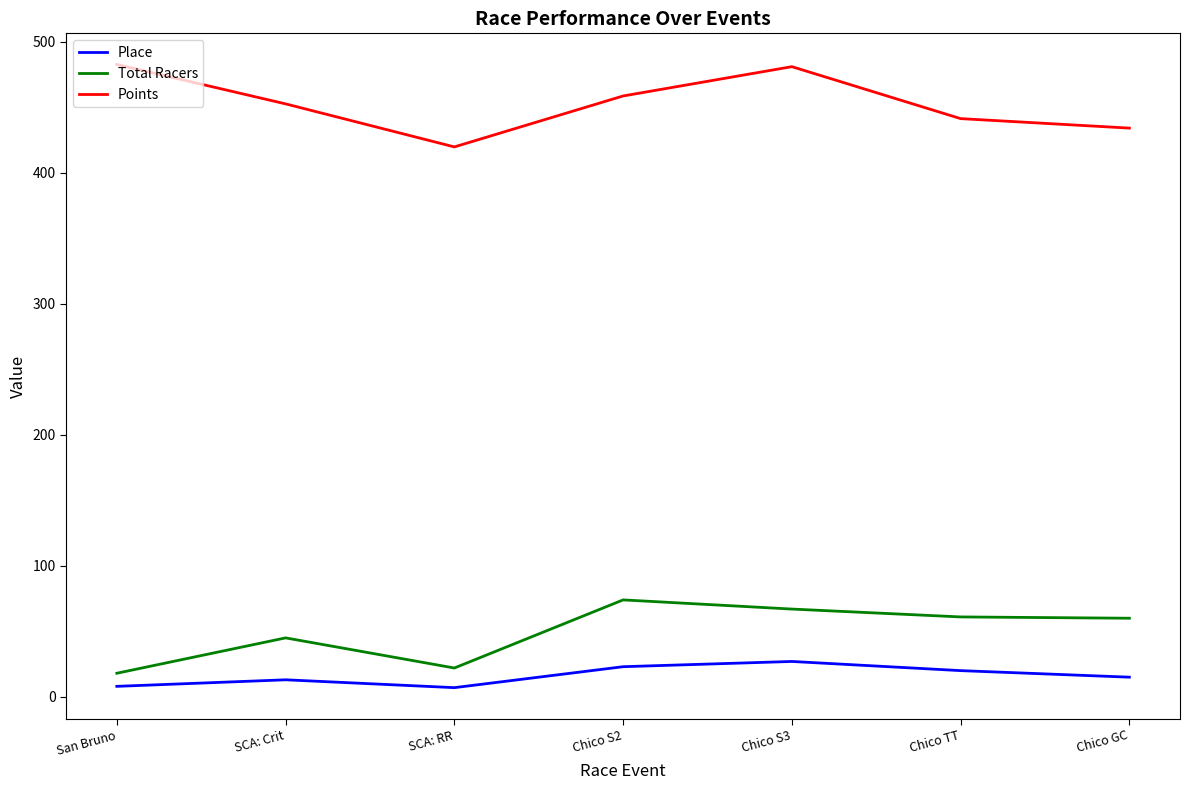

Rank the series by their maximum value, from lowest to highest.

Place, Total Racers, Points